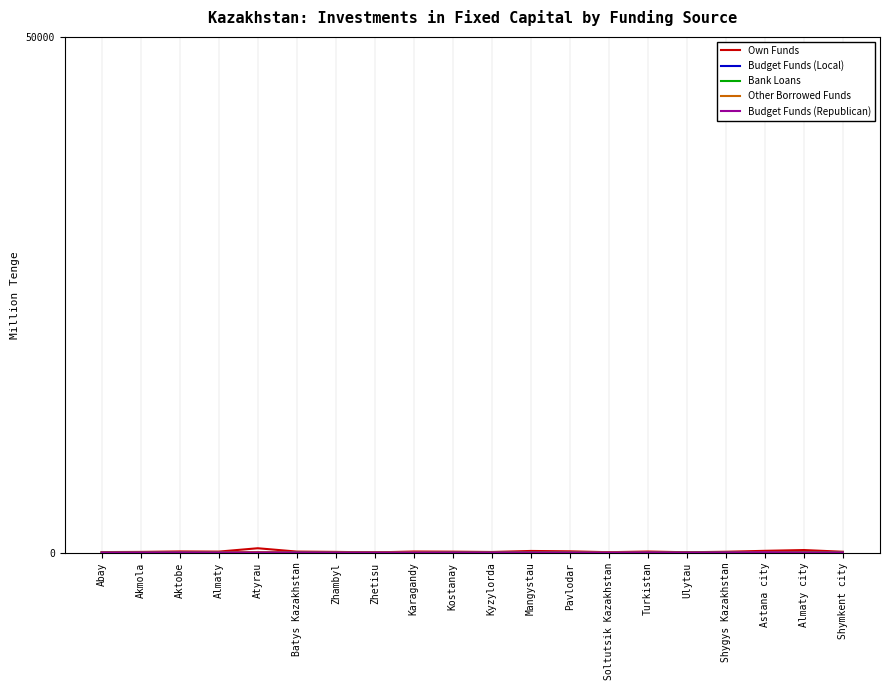

List the series in order of their peak value, highest first.

Own Funds, Other Borrowed Funds, Bank Loans, Budget Funds (Republican), Budget Funds (Local)